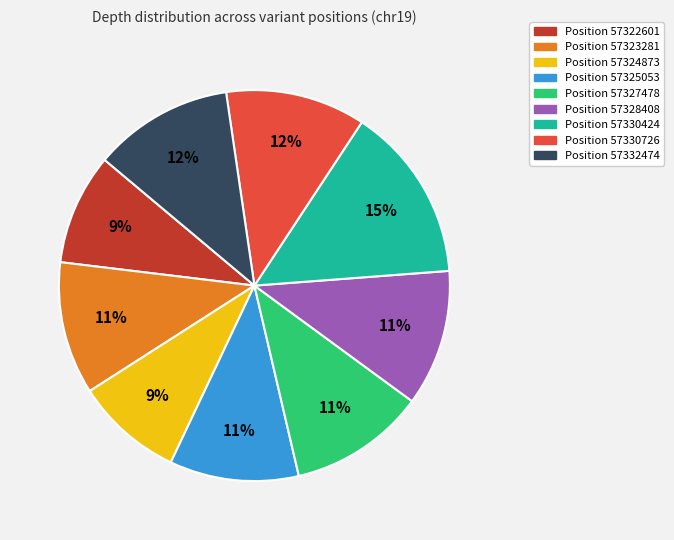

What is the largest slice in the pie chart?

Position 57330424